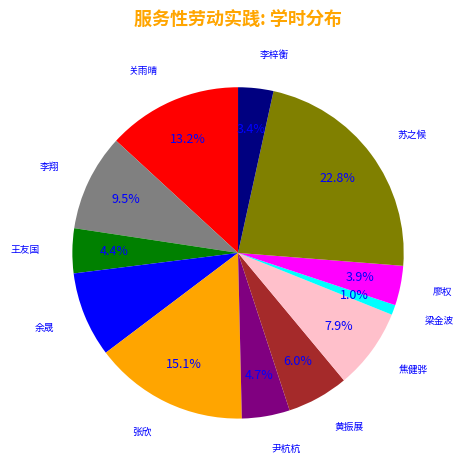

To the nearest percent, what is the average slice percentage?

8%